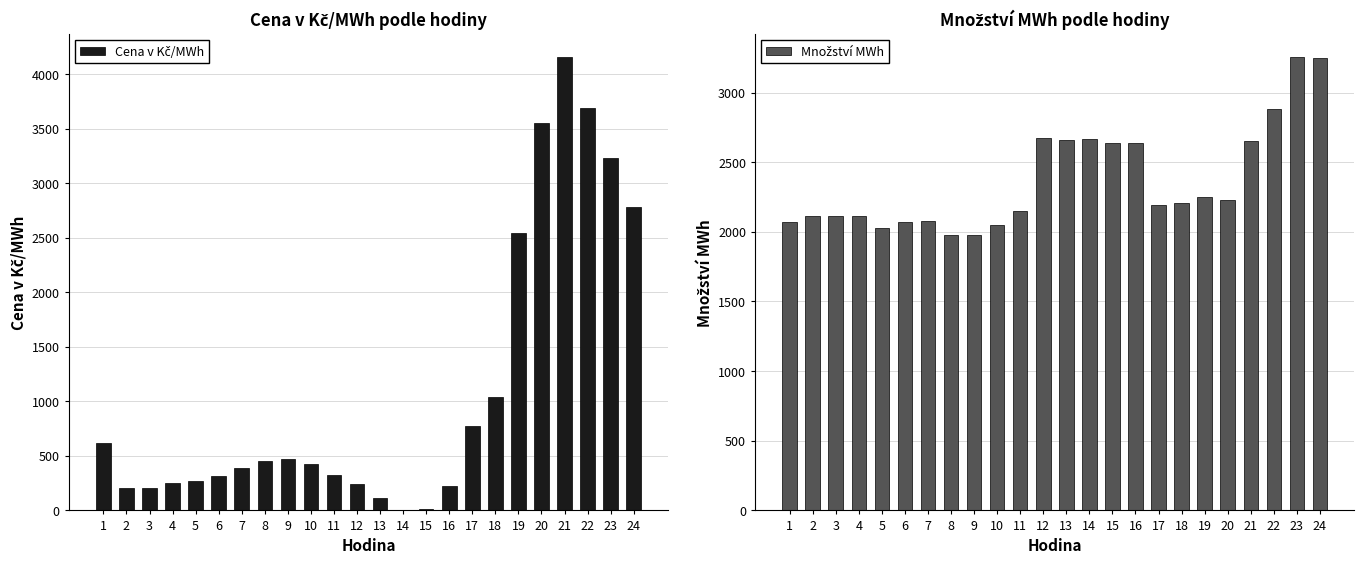

How many groups of bars are there?

24